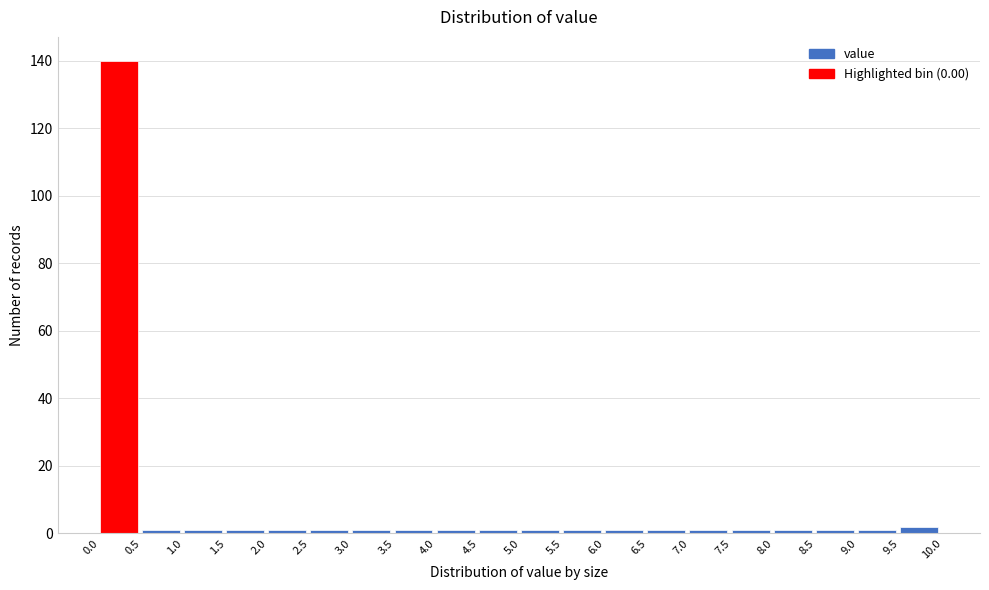

Reading left to right, list every bar in this chart as the range it spans on the x-axis followed by its height. The values are not printed on the chart, so give them approximately, as read against the axis.

0.0 to 0.5: 140
0.5 to 1.0: under 2
1.0 to 1.5: under 2
1.5 to 2.0: under 2
2.0 to 2.5: under 2
2.5 to 3.0: under 2
3.0 to 3.5: under 2
3.5 to 4.0: under 2
4.0 to 4.5: under 2
4.5 to 5.0: under 2
5.0 to 5.5: under 2
5.5 to 6.0: under 2
6.0 to 6.5: under 2
6.5 to 7.0: under 2
7.0 to 7.5: under 2
7.5 to 8.0: under 2
8.0 to 8.5: under 2
8.5 to 9.0: under 2
9.0 to 9.5: under 2
9.5 to 10.0: 2